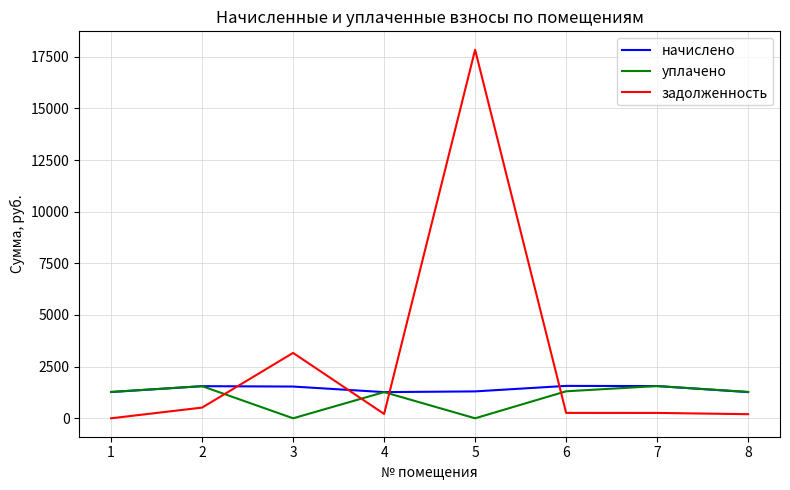

At which category is the sum across all series the highest?

5